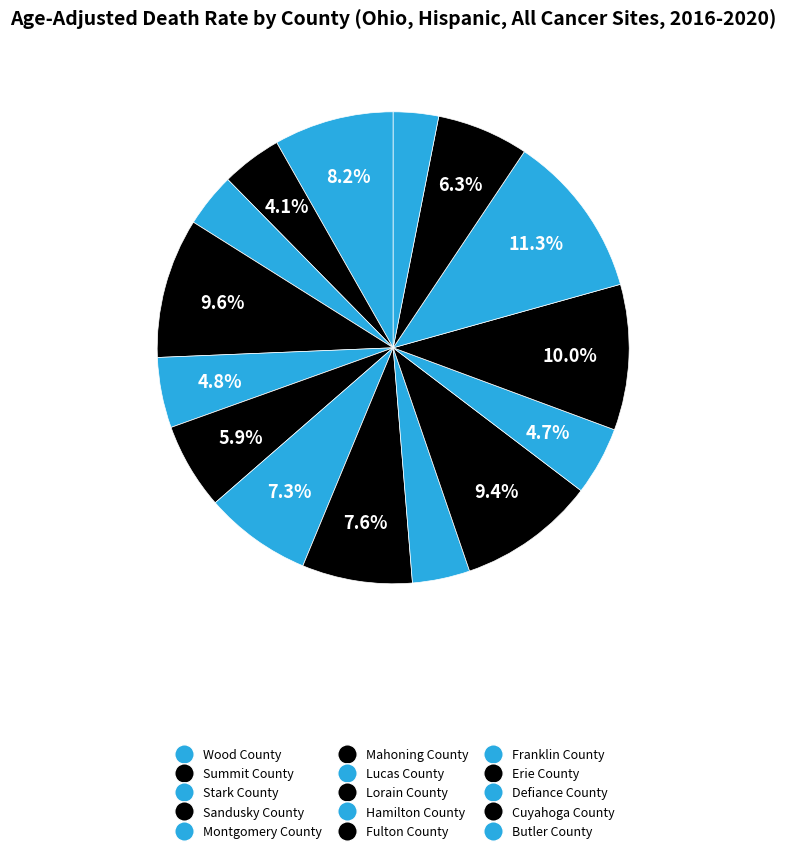

Does Butler County account for over 50% of the chart?

No